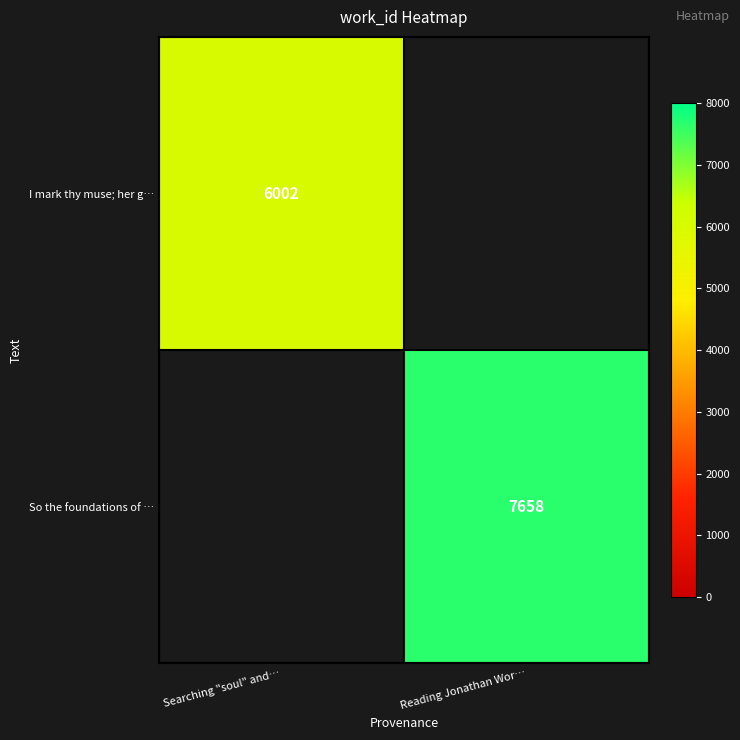

True or false: So the foundations of … has a value of 7658 at Reading Jonathan Wor….

True